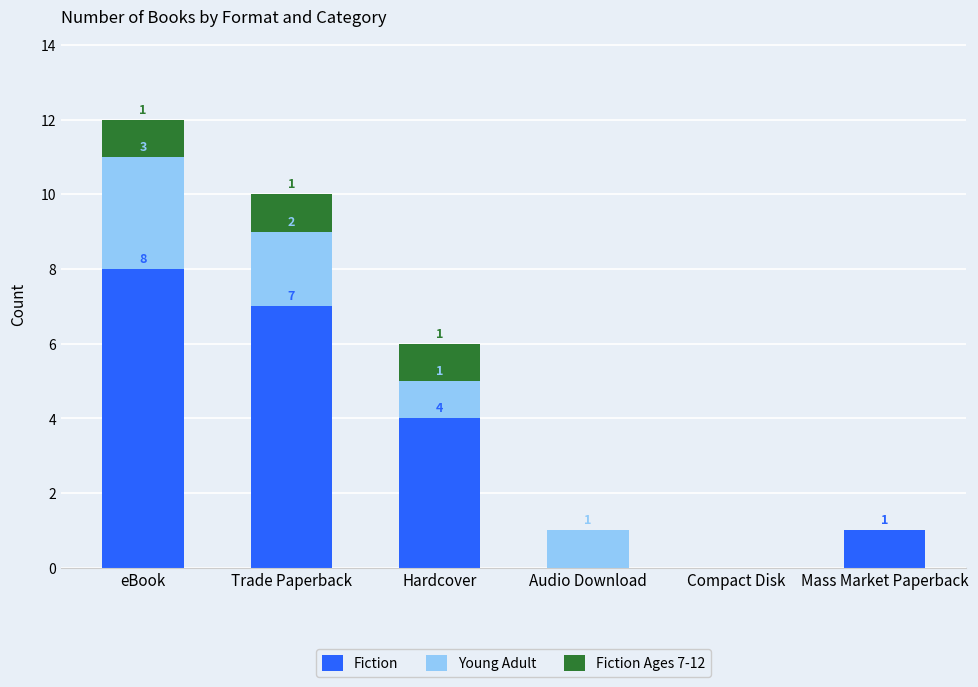

At which category is the sum across all series the highest?

eBook